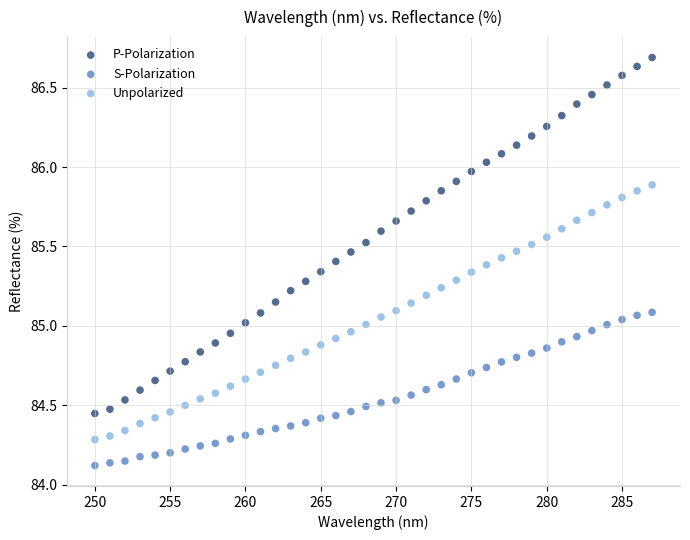

Which series contains the lowest Y value?

S-Polarization